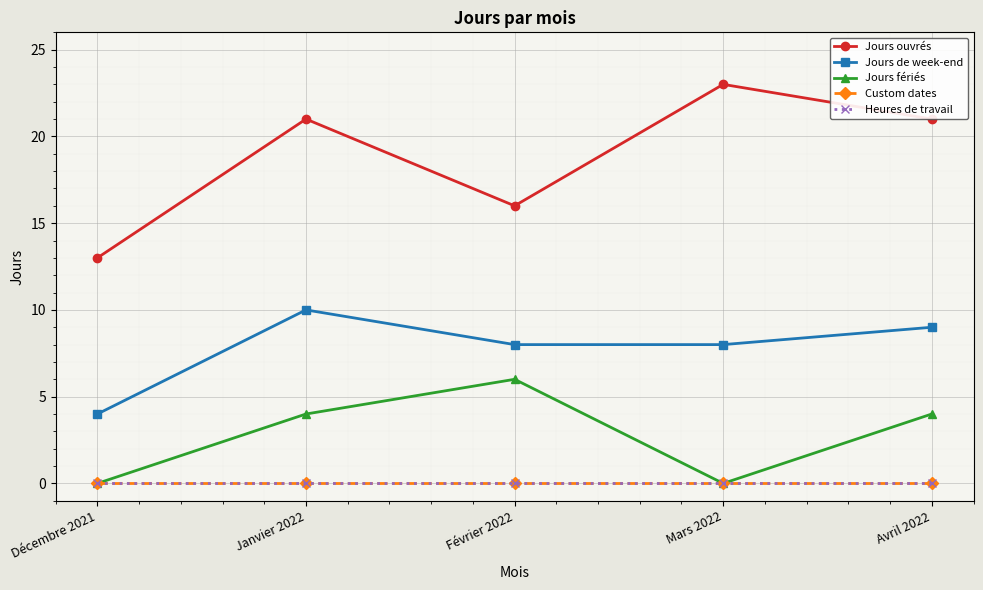

Where does the Jours ouvrés series first go above 21?

Mars 2022